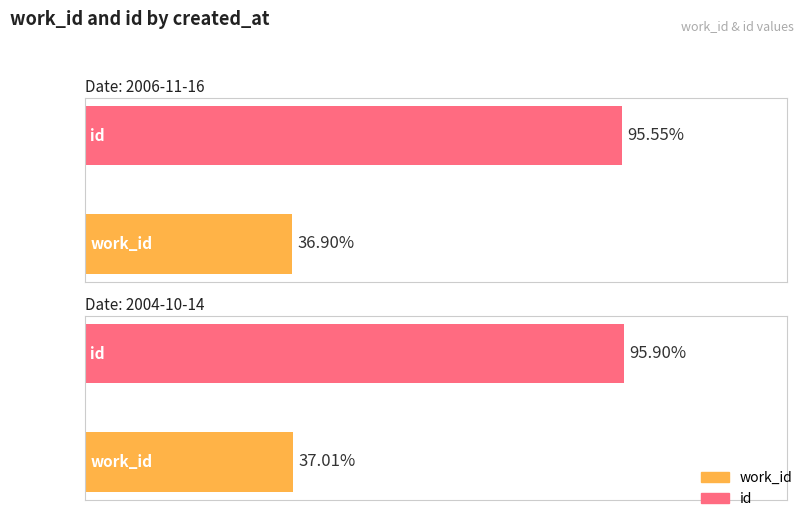

Rank the series by their maximum value, from lowest to highest.

work_id, id